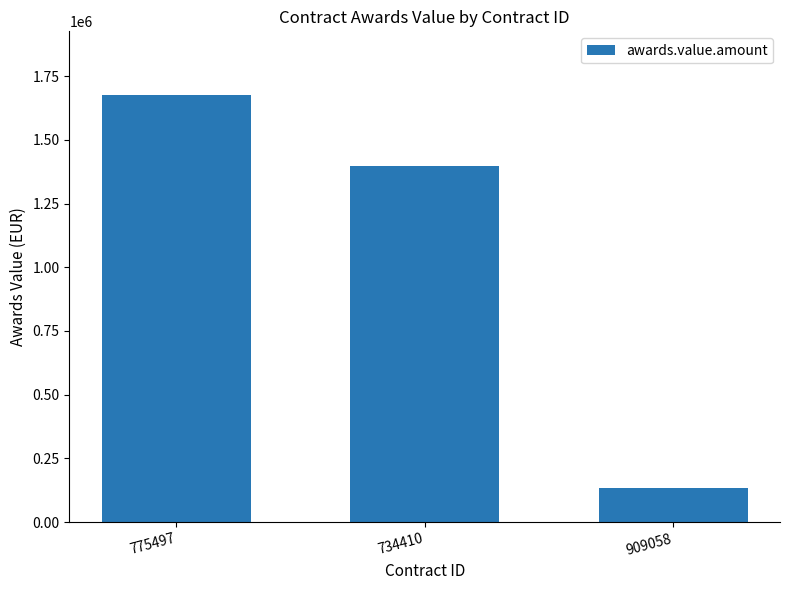

True or false: the data shows 133100.0 at 909058.

True